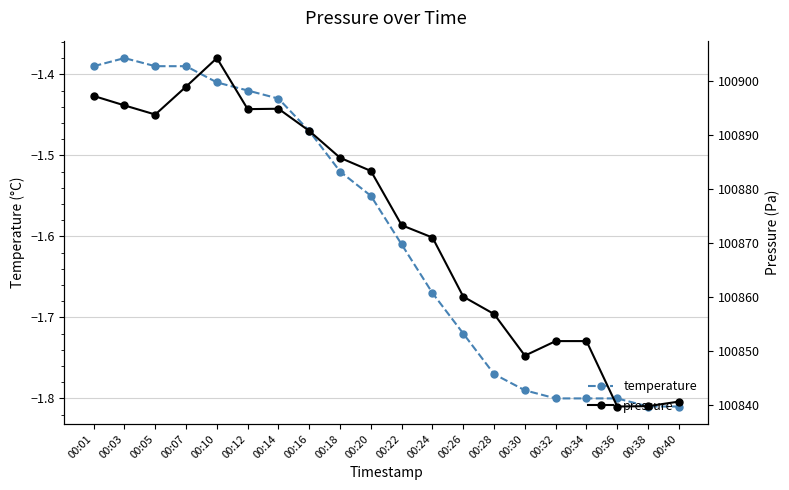

True or false: temperature and pressure cross at least once.

False